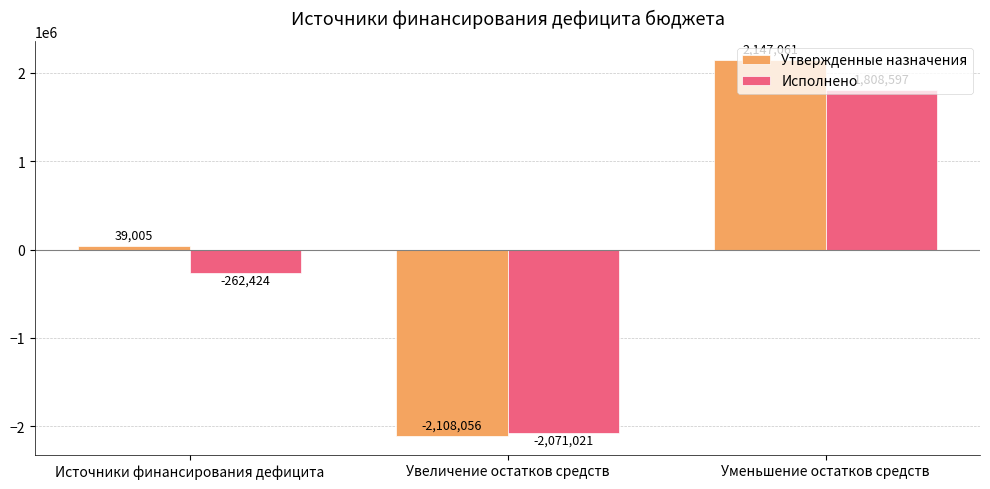

At which category does the chart reach its peak across all series?

Уменьшение остатков средств